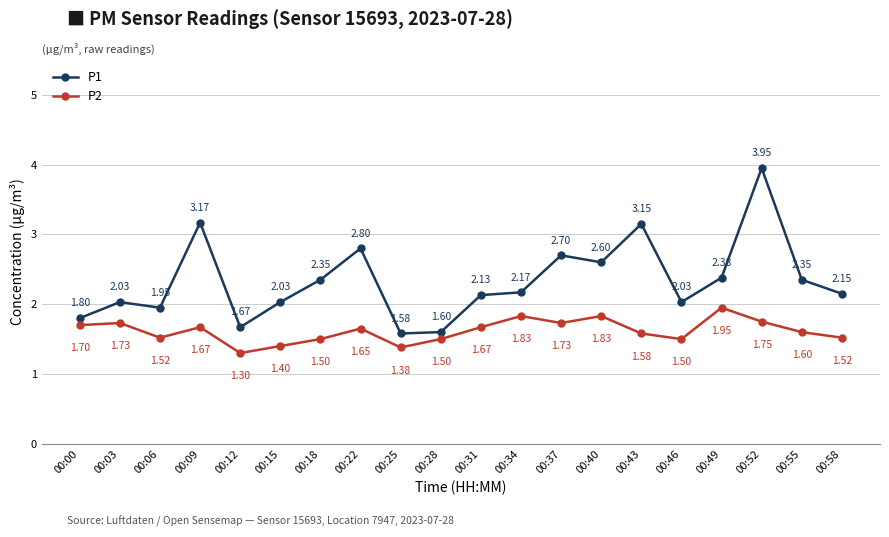

Rank the series by their average value, from lowest to highest.

P2, P1